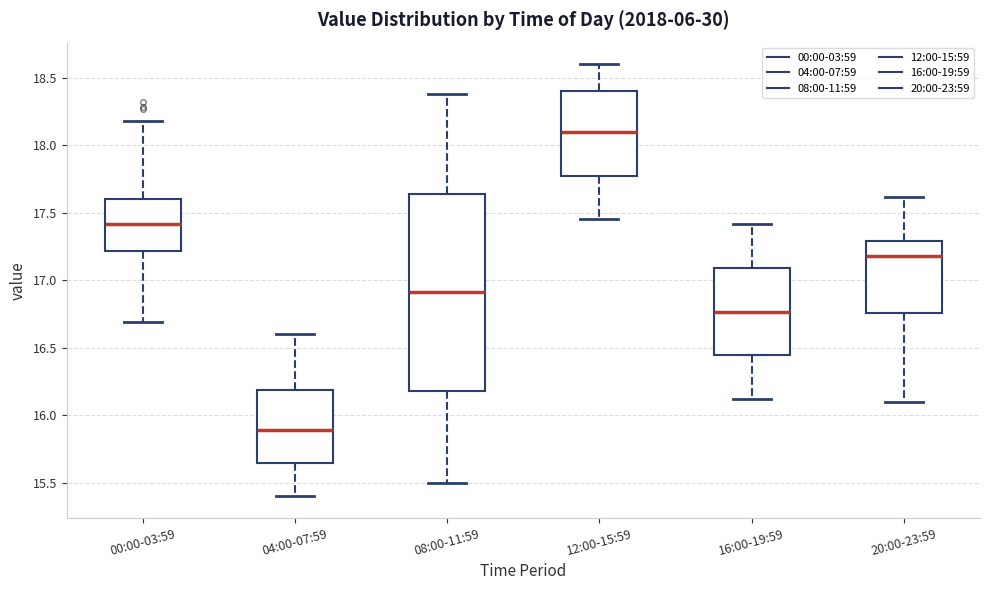

Which box's median line is the lowest?

04:00-07:59